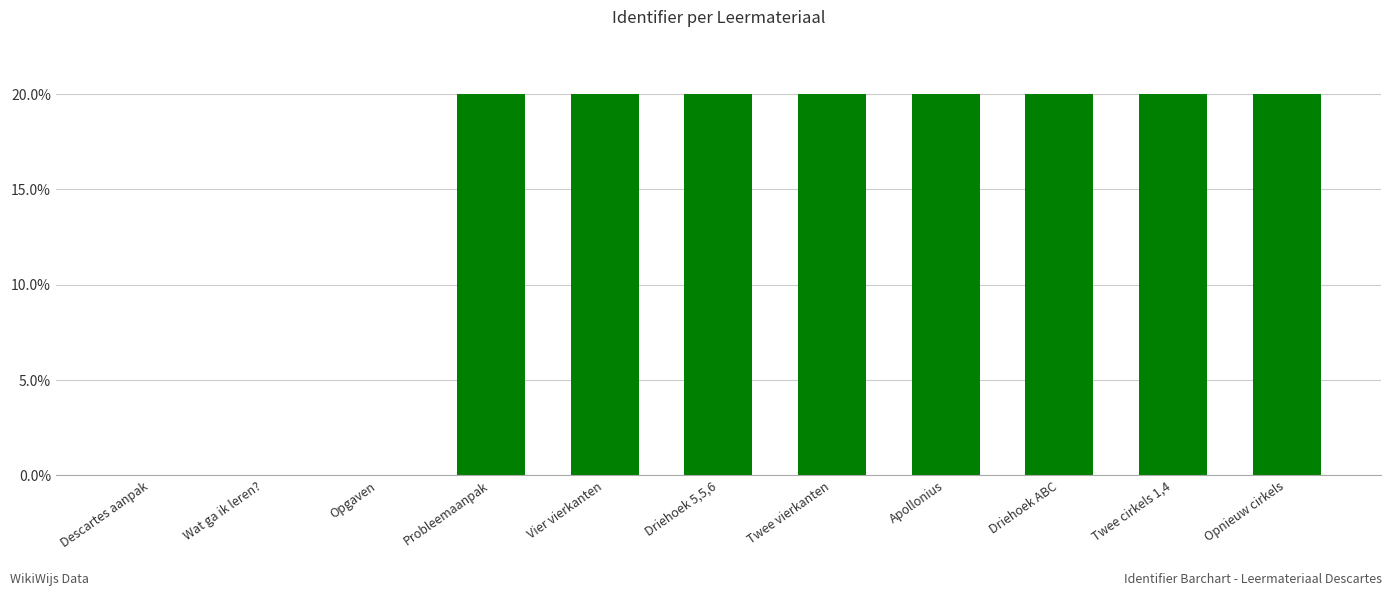

What is the greatest value displayed?

20.0